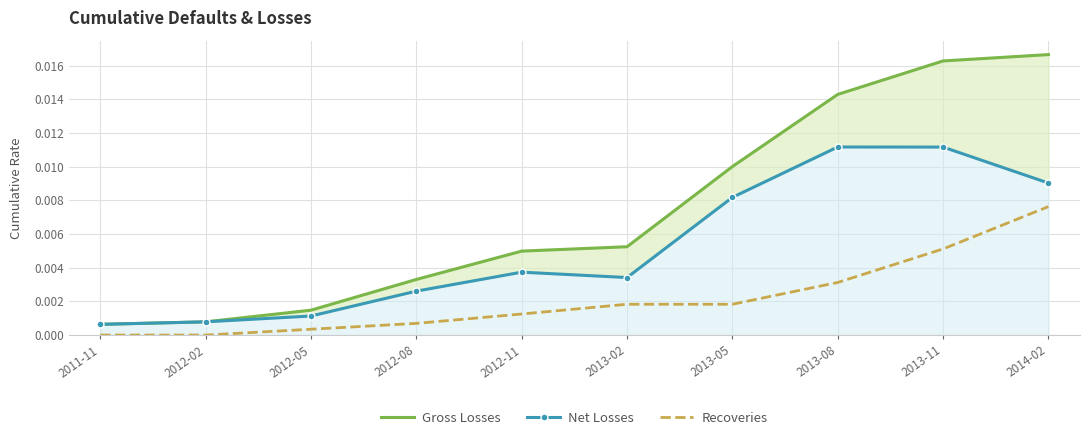

What is the label of the 8th point from the right?

2012-05